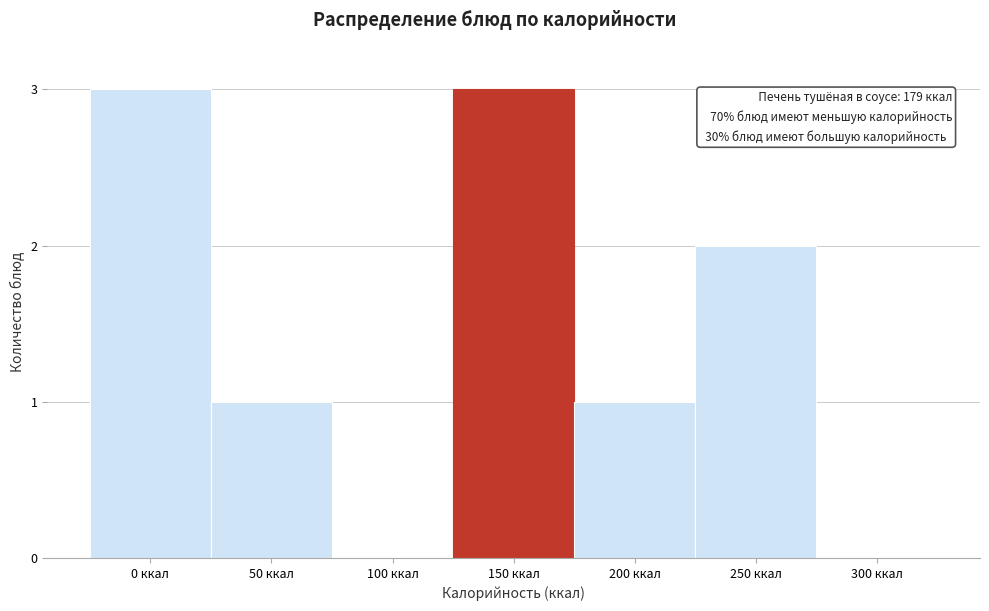

Reading left to right, extract all data points from this chart.

0 ккал=3	50 ккал=1	100 ккал=0	150 ккал=3	200 ккал=1	250 ккал=2	300 ккал=0